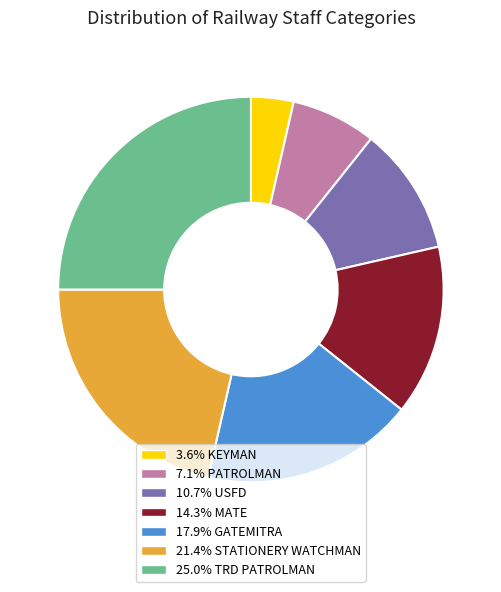

Is there a majority slice in this chart?

No